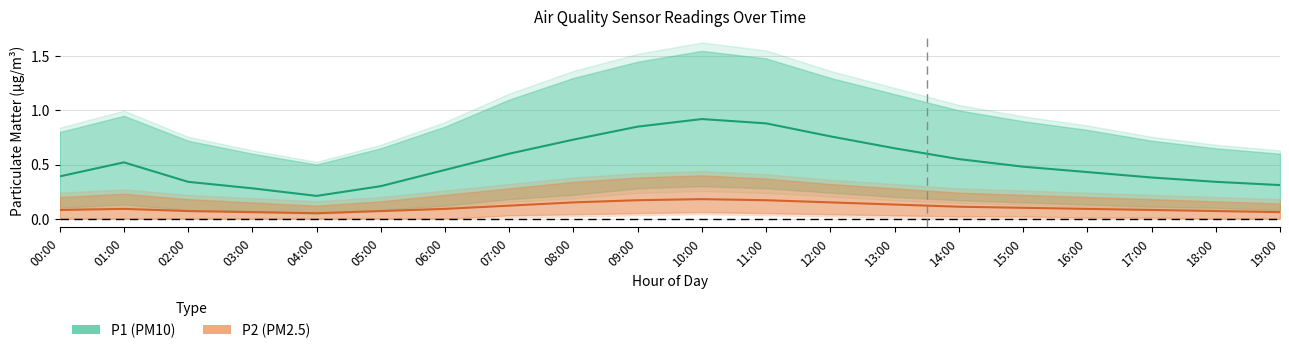

Reading left to right, transcribe all the data shown in this chart.

P1 (PM10): 0.4	0.5	0.3	0.3	0.2	0.3	0.5	0.6	0.7	0.8	0.9	0.9	0.8	0.7	0.6	0.5	0.4	0.4	0.3	0.3
P2 (PM2.5): 0.1	0.1	0.1	0.1	0.1	0.1	0.1	0.1	0.1	0.2	0.2	0.2	0.1	0.1	0.1	0.1	0.1	0.1	0.1	0.1